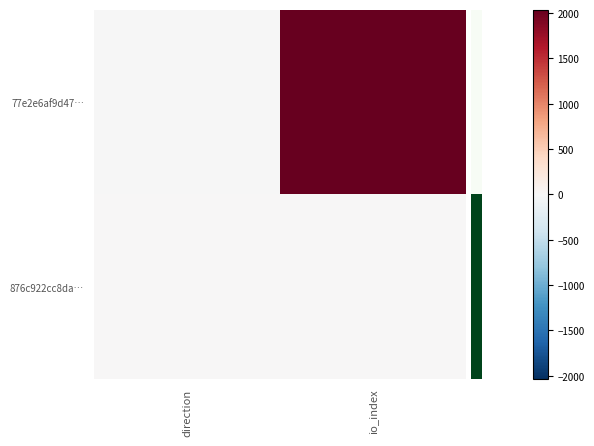

What is the minimum value shown in the chart?

-1